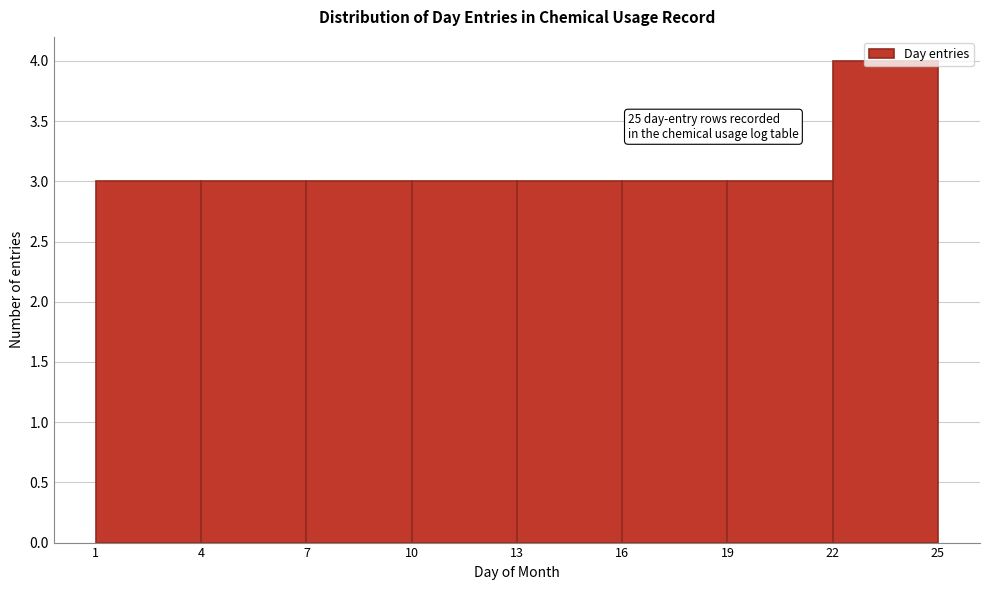

Which range on the x-axis has the tallest bar?

22 to 25